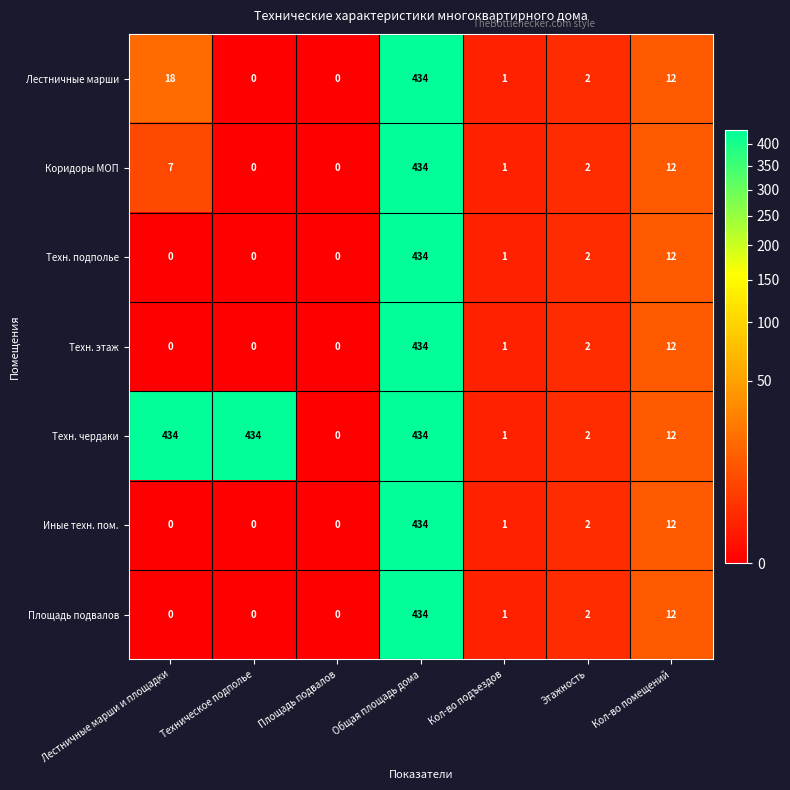

What is the sum of all Коридоры МОП values?

456